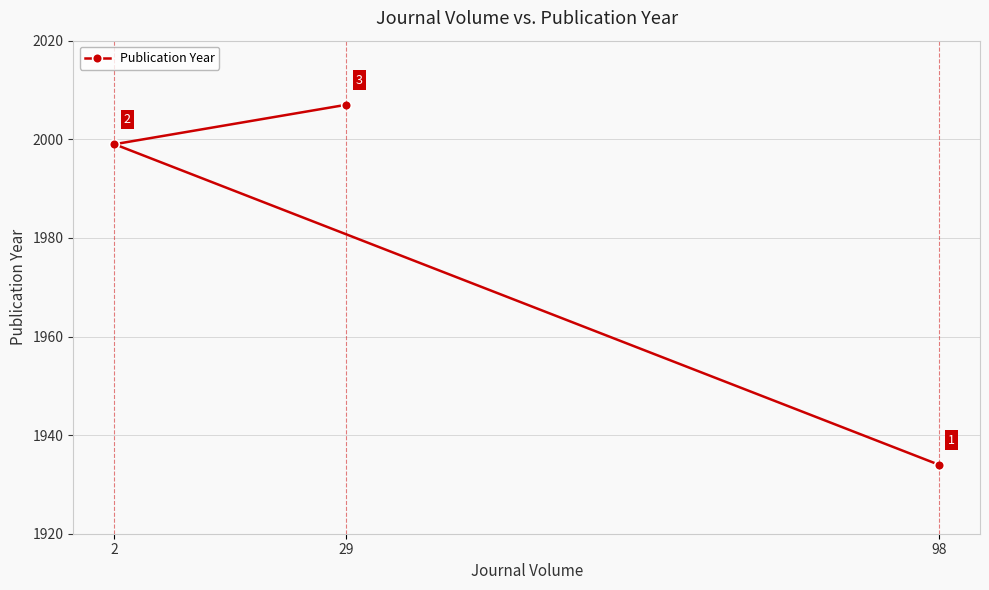

What is the value of the 2nd point from the left?

2007